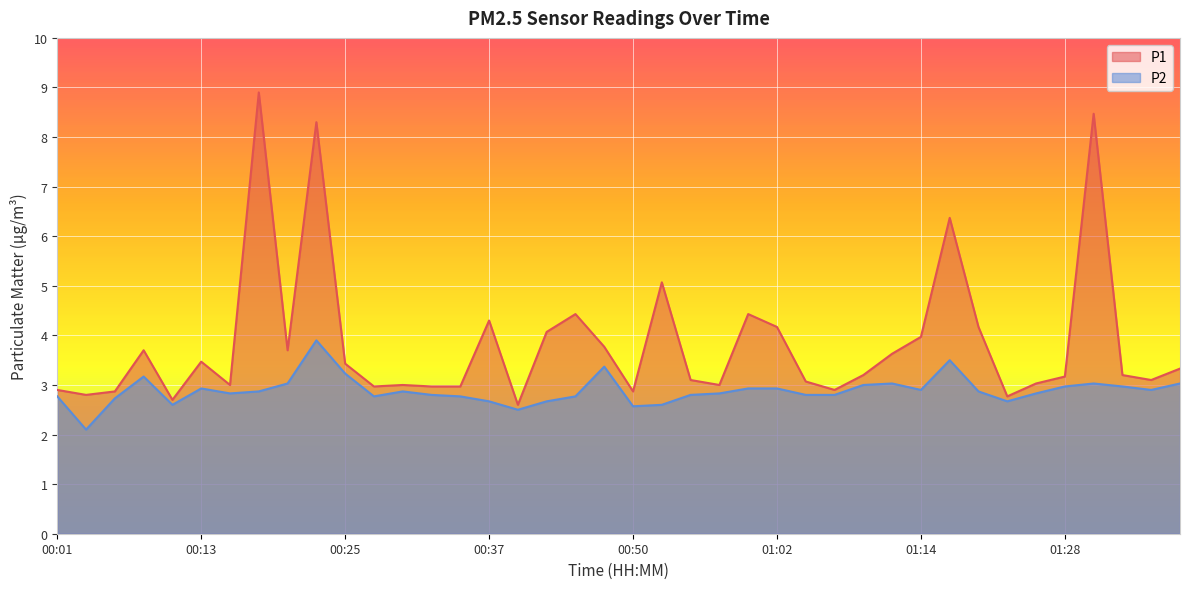

Reading right to left, list all the values displayed in this chart.

P1: 01:37=3.3	01:35=3.1	01:33=3.2	01:30=8.5	01:28=3.2	01:25=3.0	01:22=2.8	01:19=4.2	01:17=6.4	01:14=4.0	01:12=3.6	01:10=3.2	01:07=2.9	01:05=3.1	01:02=4.2	01:00=4.4	00:57=3.0	00:55=3.1	00:52=5.1	00:50=2.9	00:47=3.8	00:45=4.4	00:42=4.1	00:40=2.6	00:37=4.3	00:35=3.0	00:33=3.0	00:30=3.0	00:28=3.0	00:25=3.4	00:23=8.3	00:20=3.7	00:18=8.9	00:15=3.0	00:13=3.5	00:10=2.7	00:08=3.7	00:06=2.9	00:03=2.8	00:01=2.9
P2: 01:37=3.0	01:35=2.9	01:33=3.0	01:30=3.0	01:28=3.0	01:25=2.8	01:22=2.7	01:19=2.9	01:17=3.5	01:14=2.9	01:12=3.0	01:10=3.0	01:07=2.8	01:05=2.8	01:02=2.9	01:00=2.9	00:57=2.8	00:55=2.8	00:52=2.6	00:50=2.6	00:47=3.4	00:45=2.8	00:42=2.7	00:40=2.5	00:37=2.7	00:35=2.8	00:33=2.8	00:30=2.9	00:28=2.8	00:25=3.2	00:23=3.9	00:20=3.0	00:18=2.9	00:15=2.8	00:13=2.9	00:10=2.6	00:08=3.2	00:06=2.7	00:03=2.1	00:01=2.8